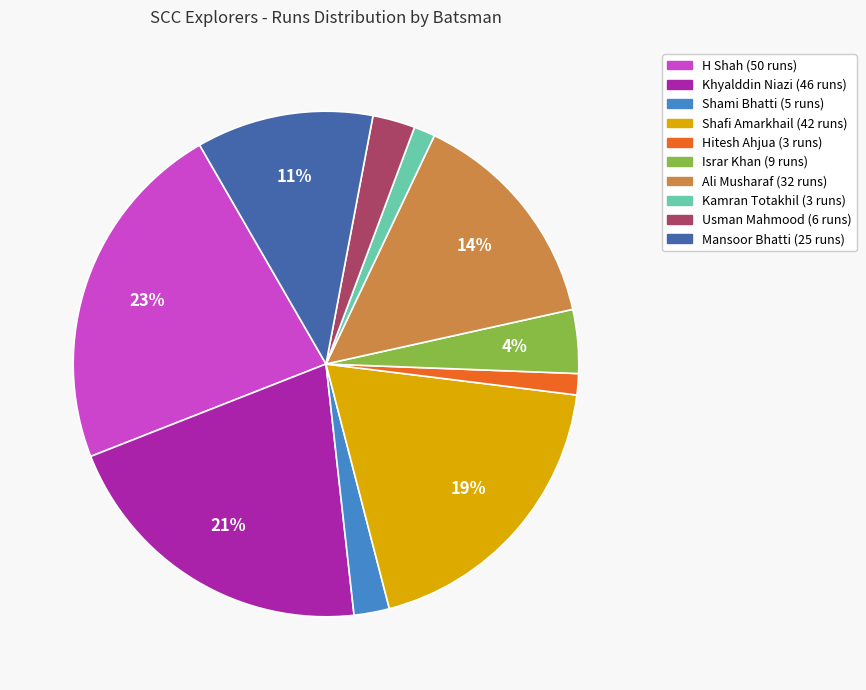

Is there a majority slice in this chart?

No